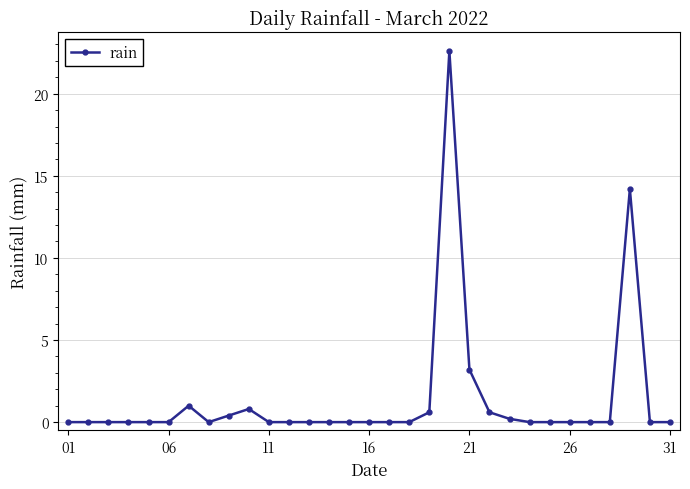

What is the maximum value shown in the chart?

22.6